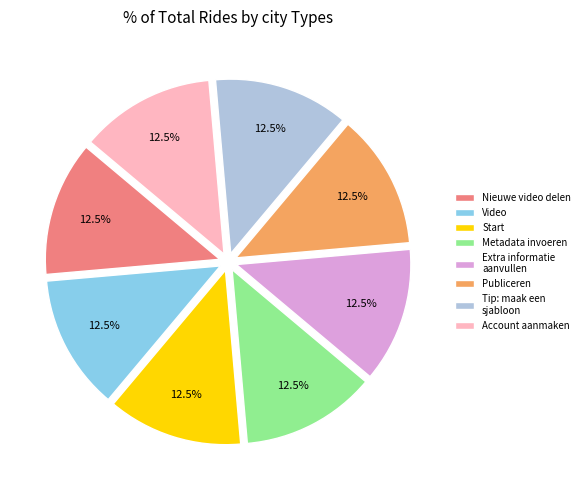

Is the sum of Metadata invoeren and Account aanmaken greater than half?

No